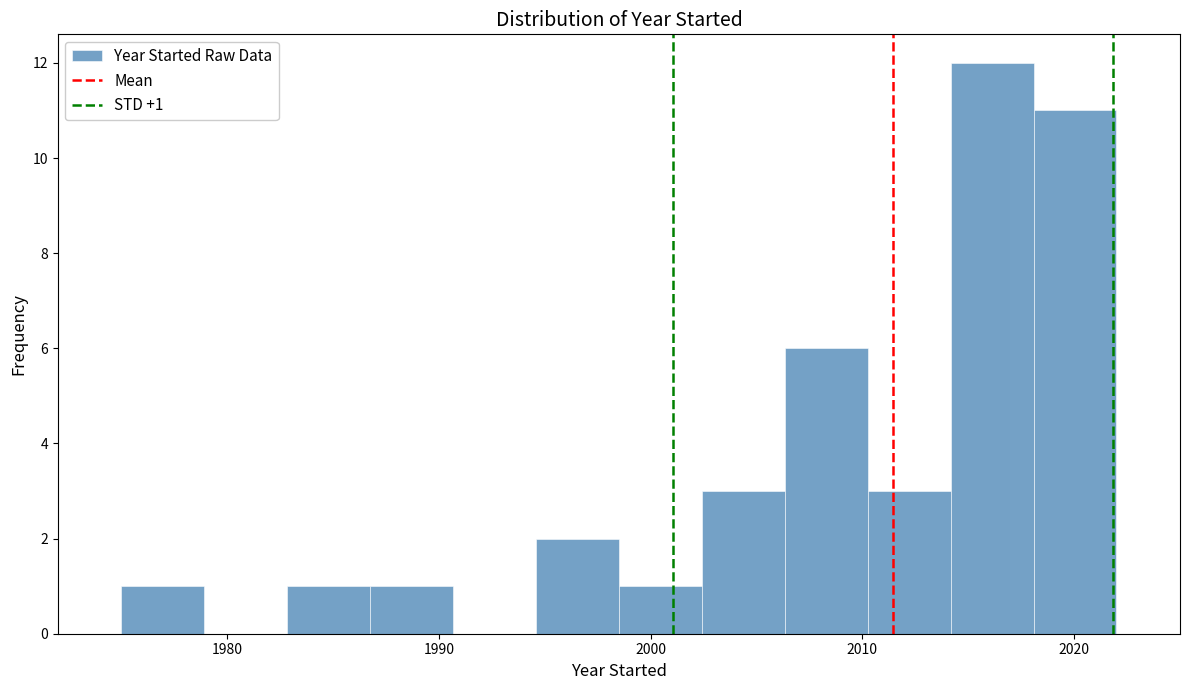

Around what value on the x-axis is the tallest bar? Give the approximate position of its centre, as read against the axis.

2016